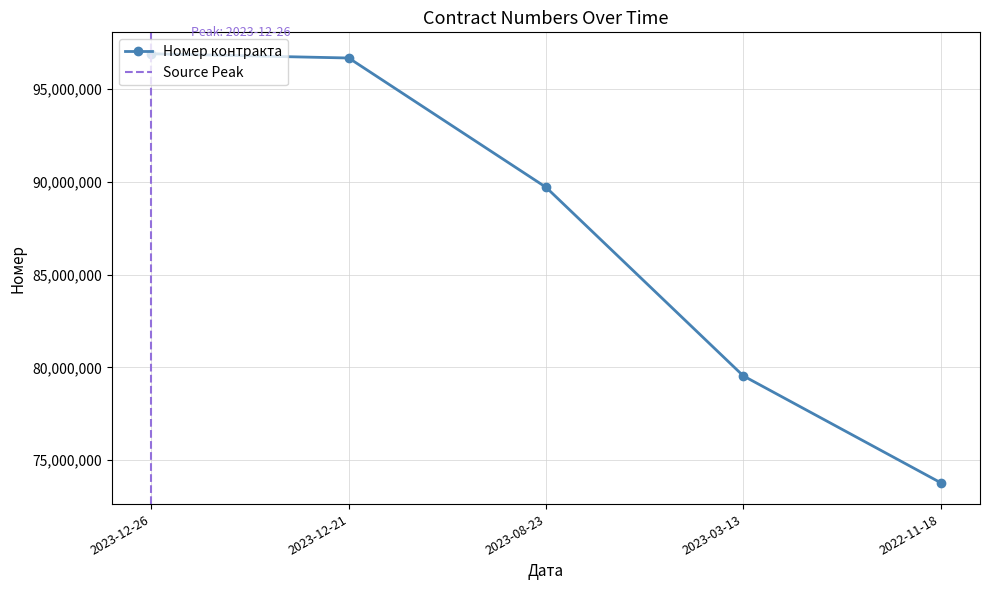

Which category has the lowest value across all series?

2022-11-18